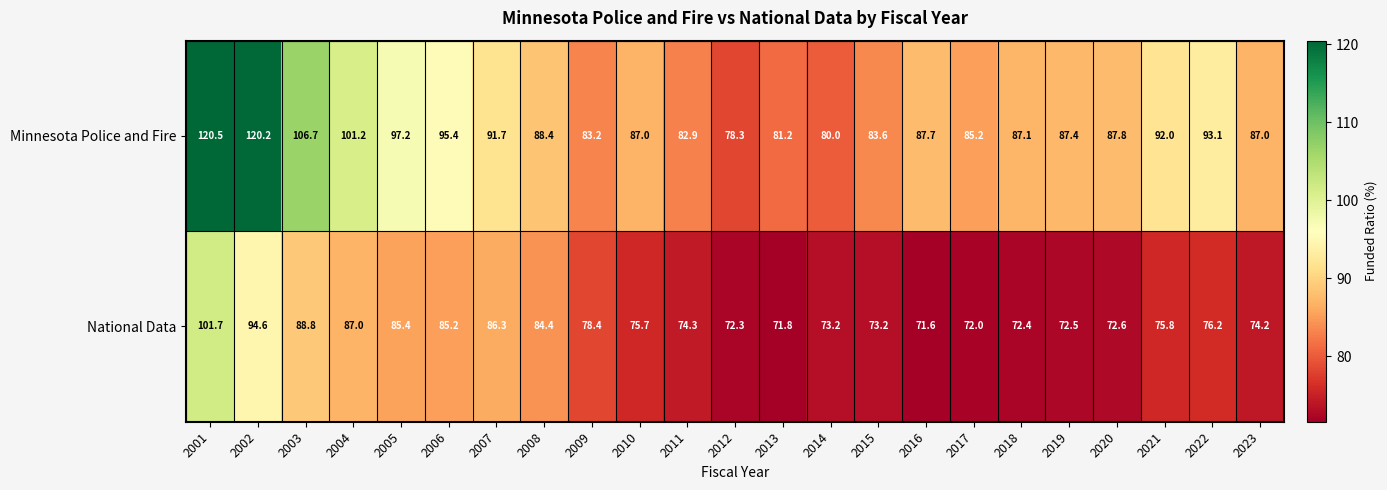

What is the total value across all series at 2016?

159.3